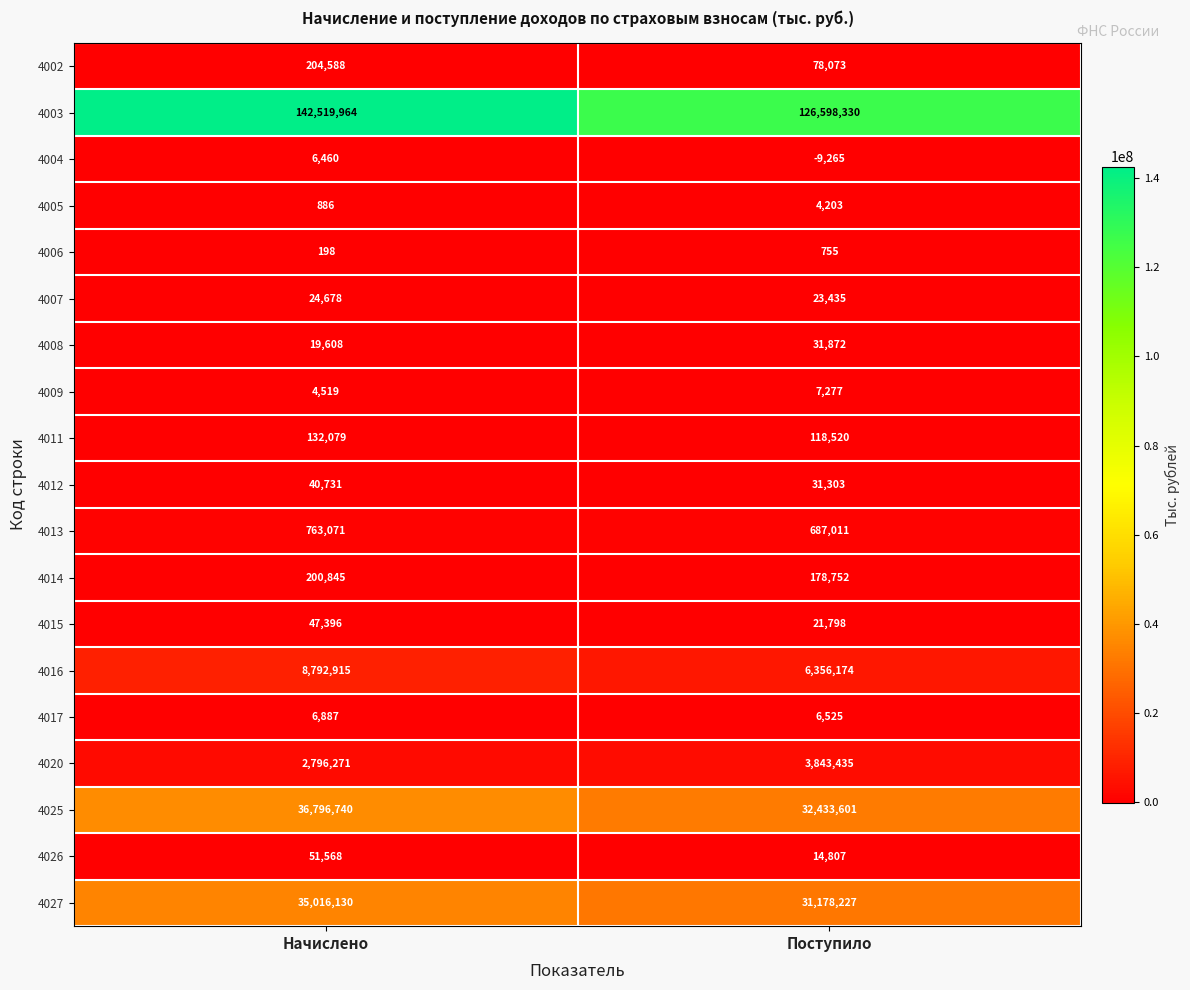

Where is 4006 nearest to the value 476?

Начислено